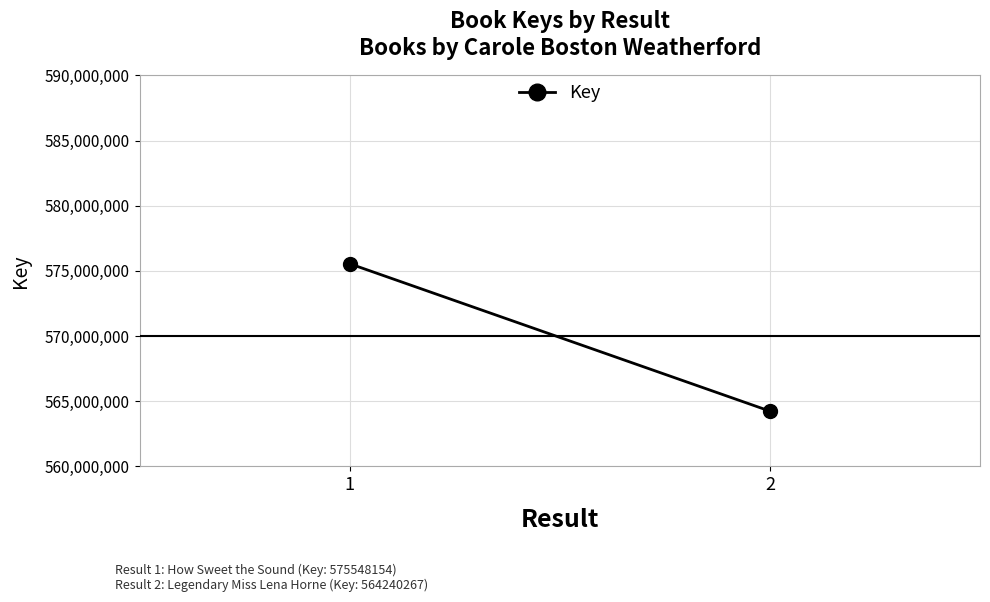

What is the value of the 2nd point from the left?

564240267